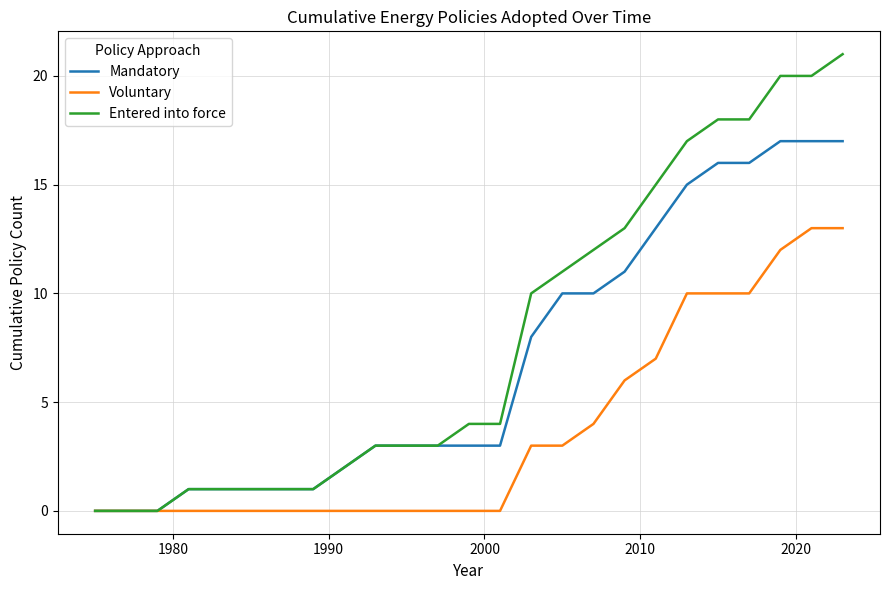

Reading left to right, transcribe all the data shown in this chart.

Mandatory: 0	0	0	1	1	1	1	1	2	3	3	3	3	3	8	10	10	11	13	15	16	16	17	17	17
Voluntary: 0	0	0	0	0	0	0	0	0	0	0	0	0	0	3	3	4	6	7	10	10	10	12	13	13
Entered into force: 0	0	0	1	1	1	1	1	2	3	3	3	4	4	10	11	12	13	15	17	18	18	20	20	21